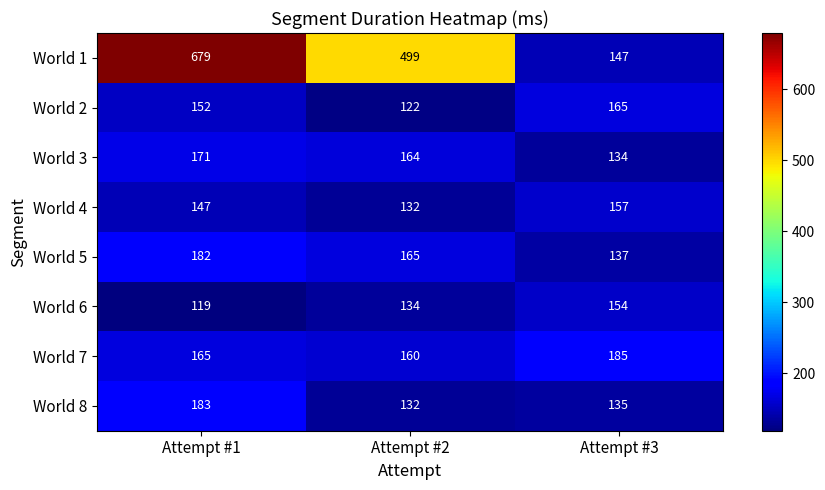

What is the sum of the World 3 values at Attempt #2 and Attempt #1?

335